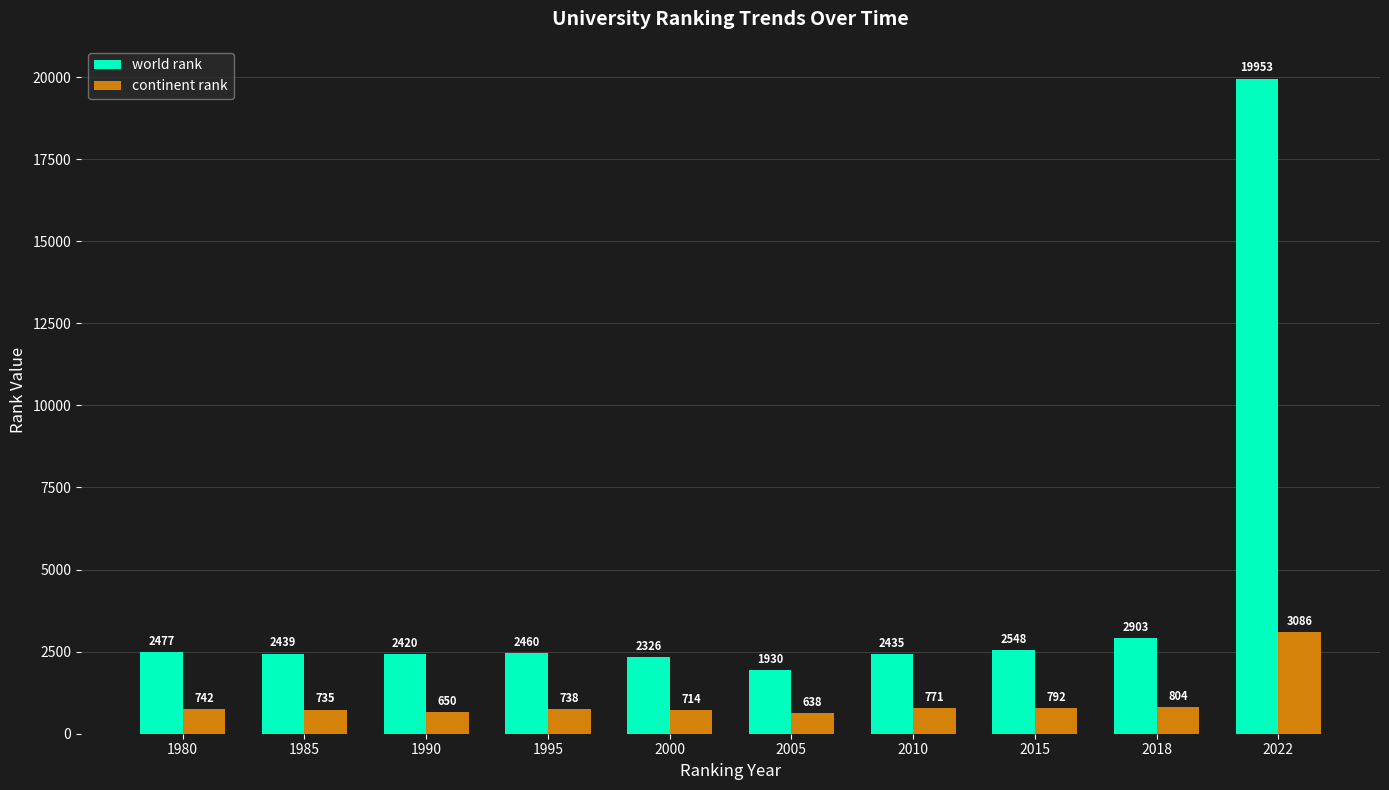

Is it true that continent rank equals 804 at 2018?

True